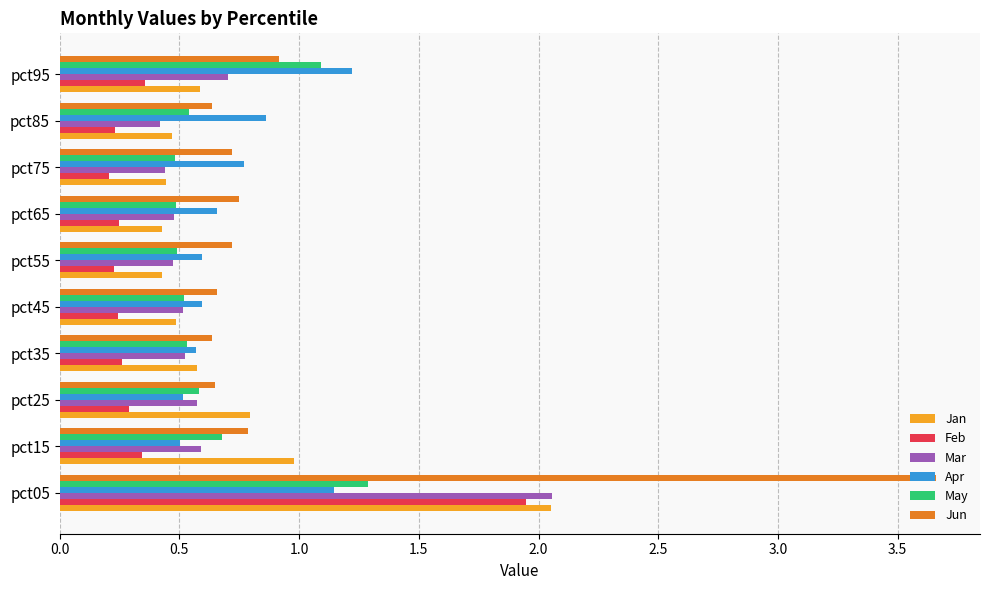

What value does the Jan series have at pct15?

1.0